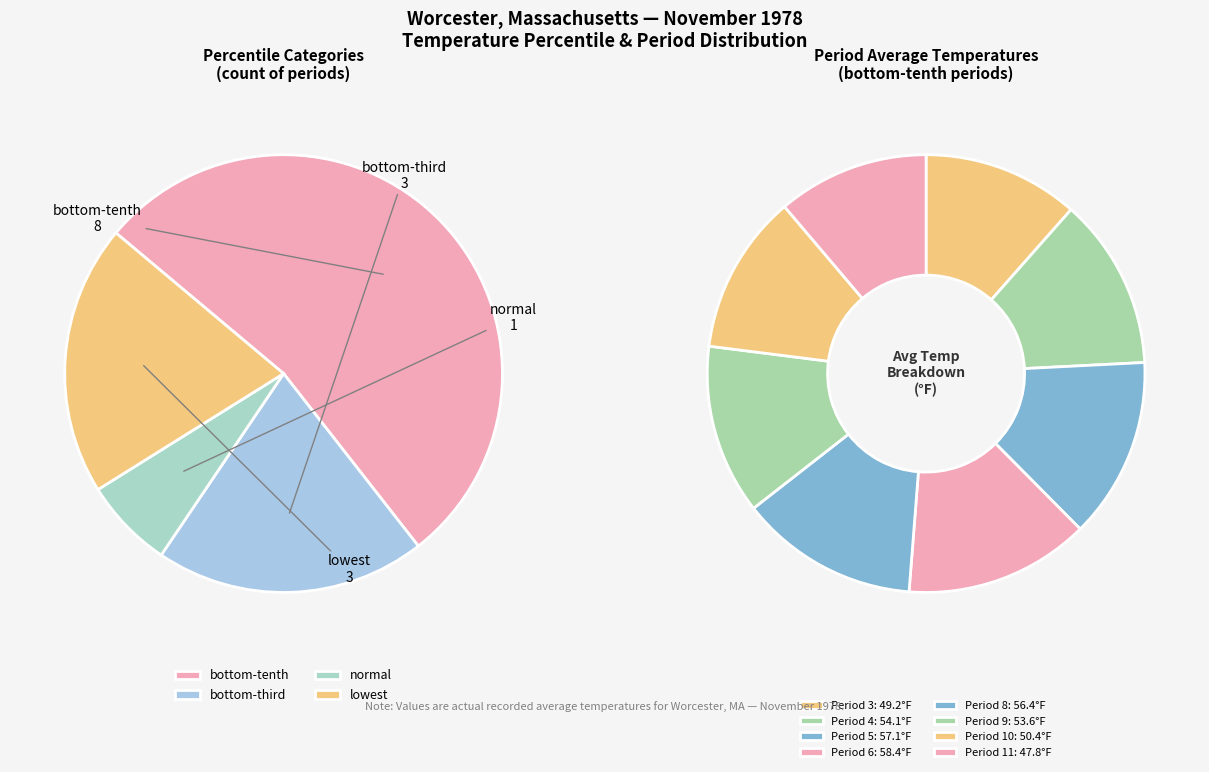

Which slice is the smallest?

normal